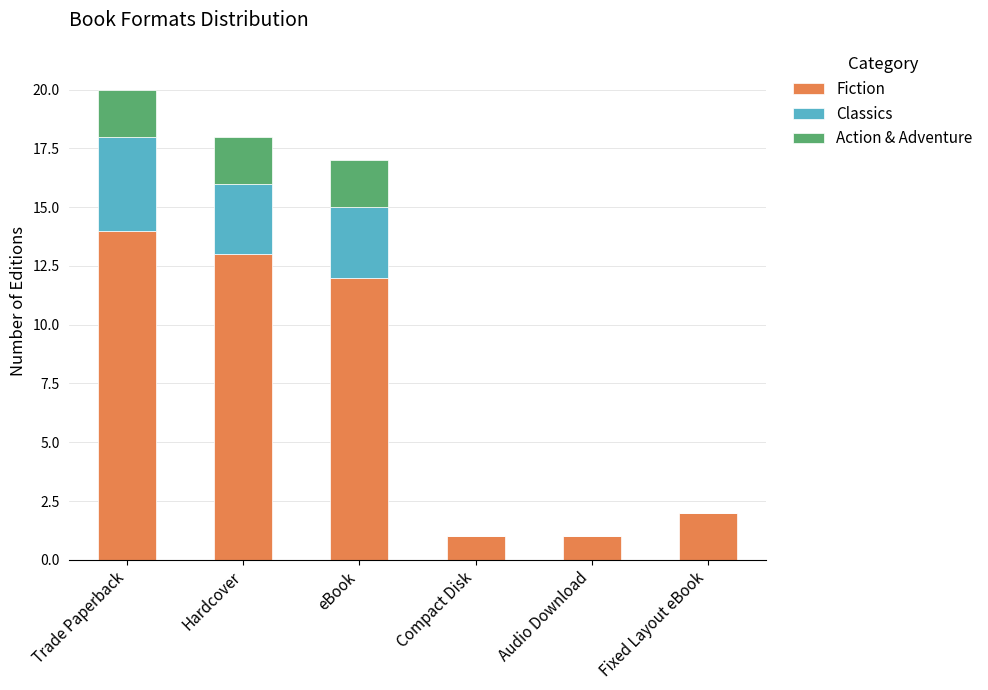

At which category is the sum across all series the highest?

Trade Paperback